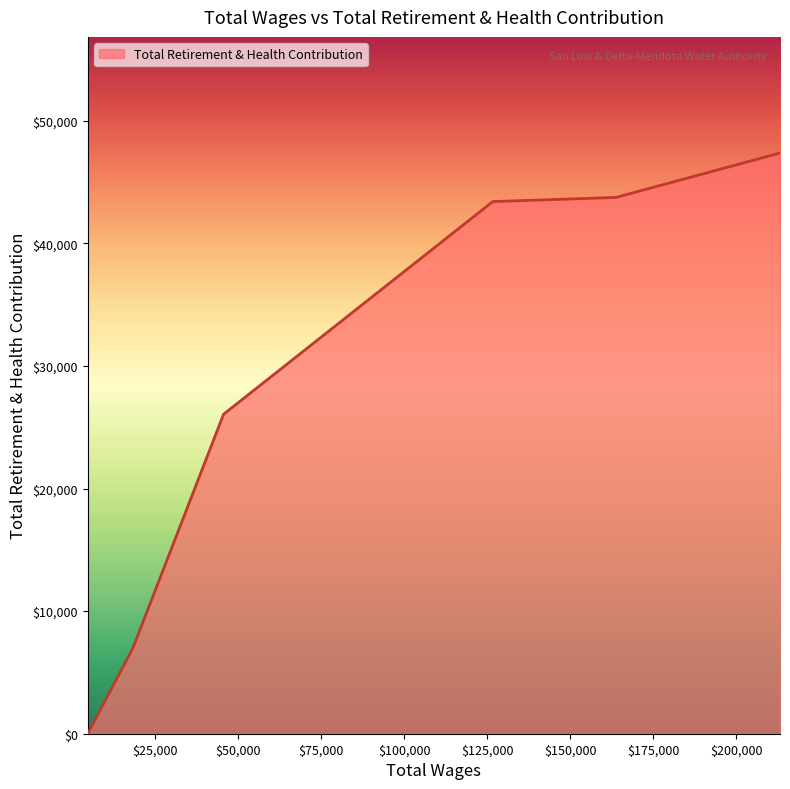

What is the maximum value shown in the chart?

47371